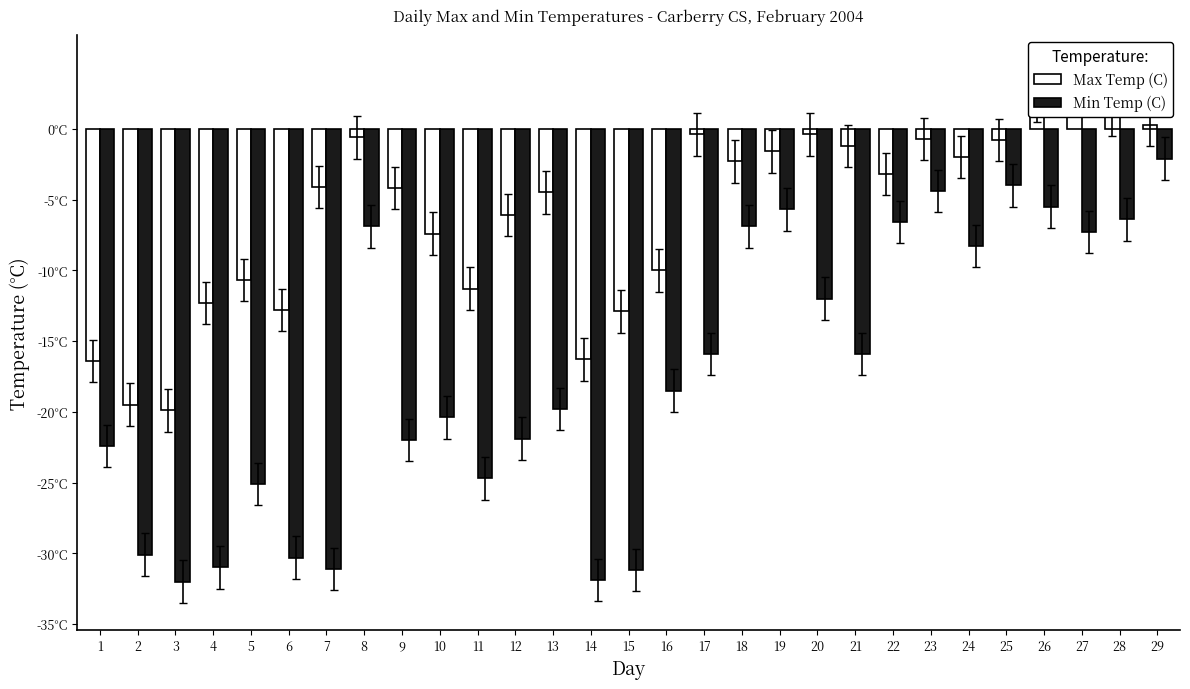

Reading right to left, transcribe all the data shown in this chart.

Max Temp (C): 0.3	1.0	3.2	2.0	-0.8	-2.0	-0.7	-3.2	-1.2	-0.4	-1.6	-2.3	-0.4	-10.0	-12.9	-16.3	-4.5	-6.1	-11.3	-7.4	-4.2	-0.6	-4.1	-12.8	-10.7	-12.3	-19.9	-19.5	-16.4
Min Temp (C): -2.1	-6.4	-7.3	-5.5	-4.0	-8.3	-4.4	-6.6	-15.9	-12.0	-5.7	-6.9	-15.9	-18.5	-31.2	-31.9	-19.8	-21.9	-24.7	-20.4	-22.0	-6.9	-31.1	-30.3	-25.1	-31.0	-32.0	-30.1	-22.4